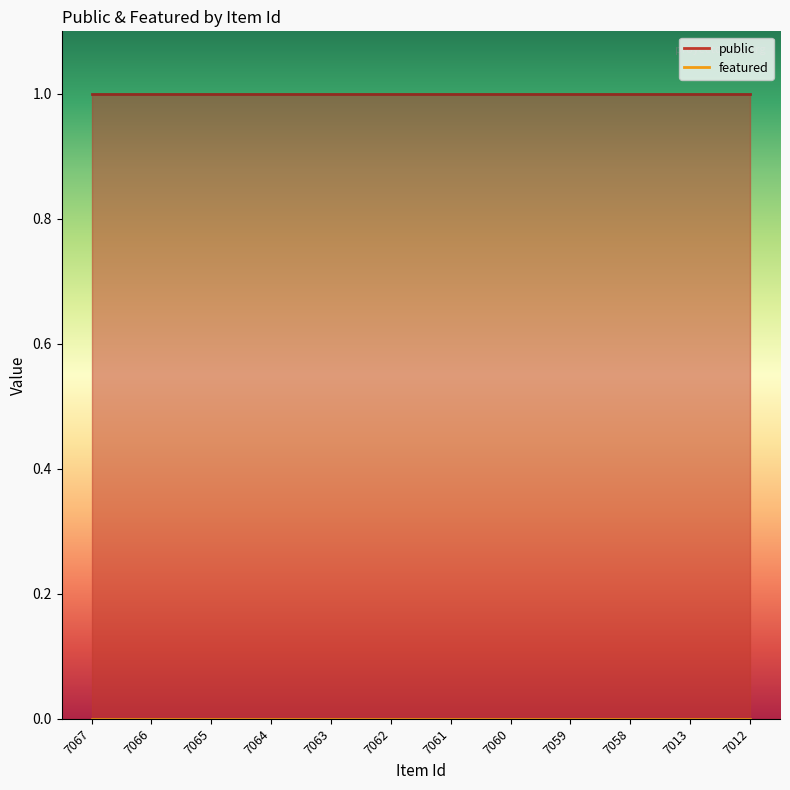

True or false: public and featured intersect in this chart.

False